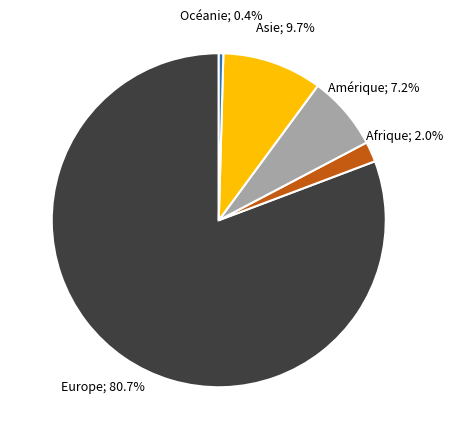

How many segments does this pie chart have?

5